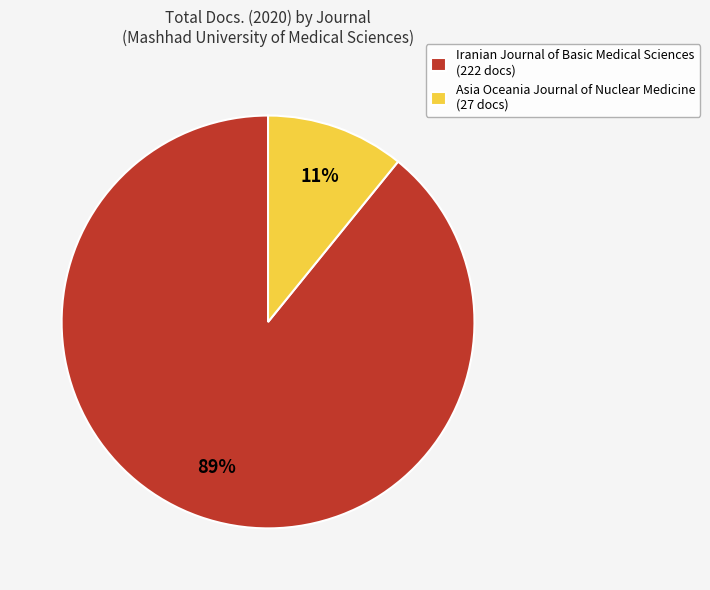

Which slice is the largest?

Iranian Journal of Basic Medical Sciences